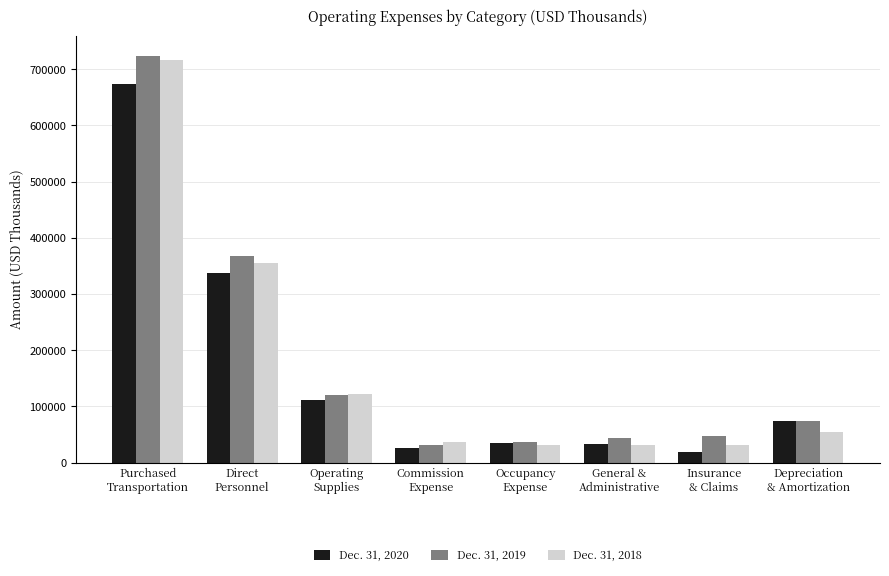

At which label does Dec. 31, 2018 first exceed 54425?

Purchased
Transportation